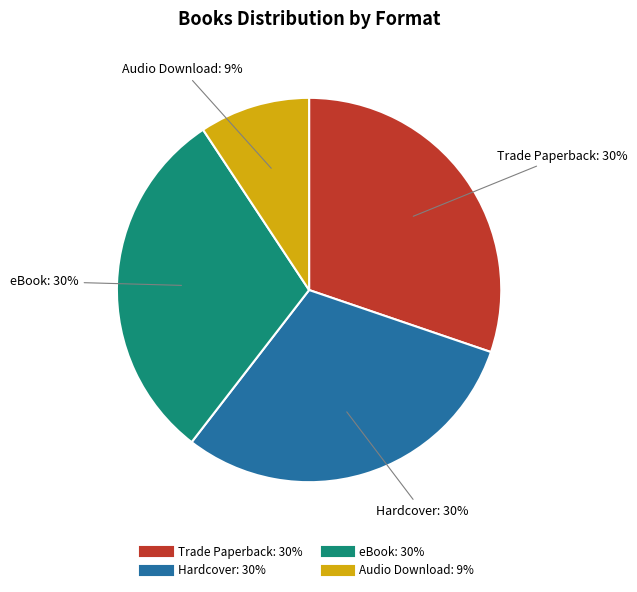

Does eBook account for over 50% of the chart?

No